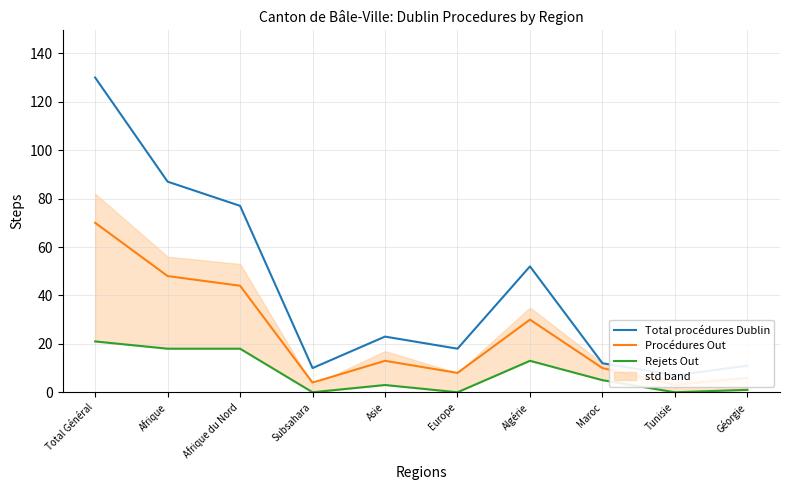

Which has a higher value, Tunisie or Total Général?

Total Général